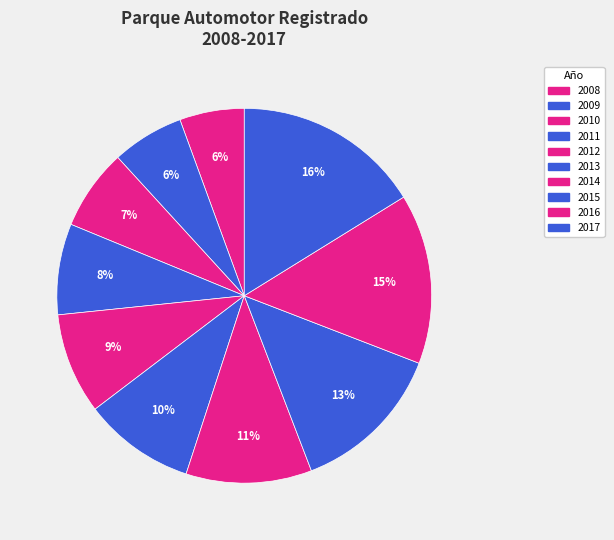

How many segments does this pie chart have?

10